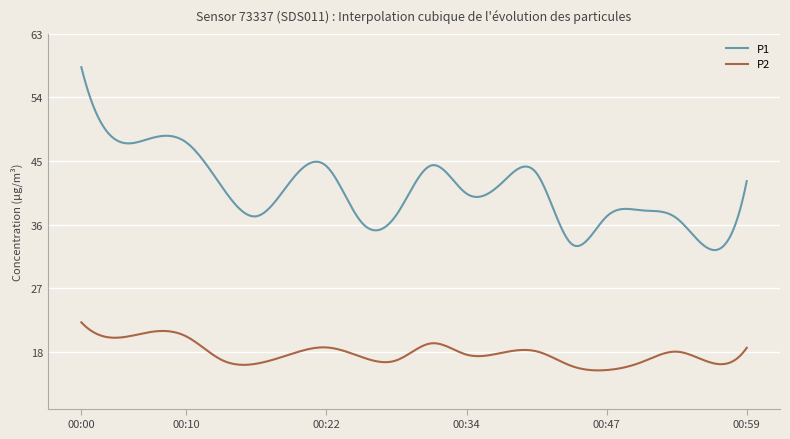

Which series has the widest spread of values?

P1